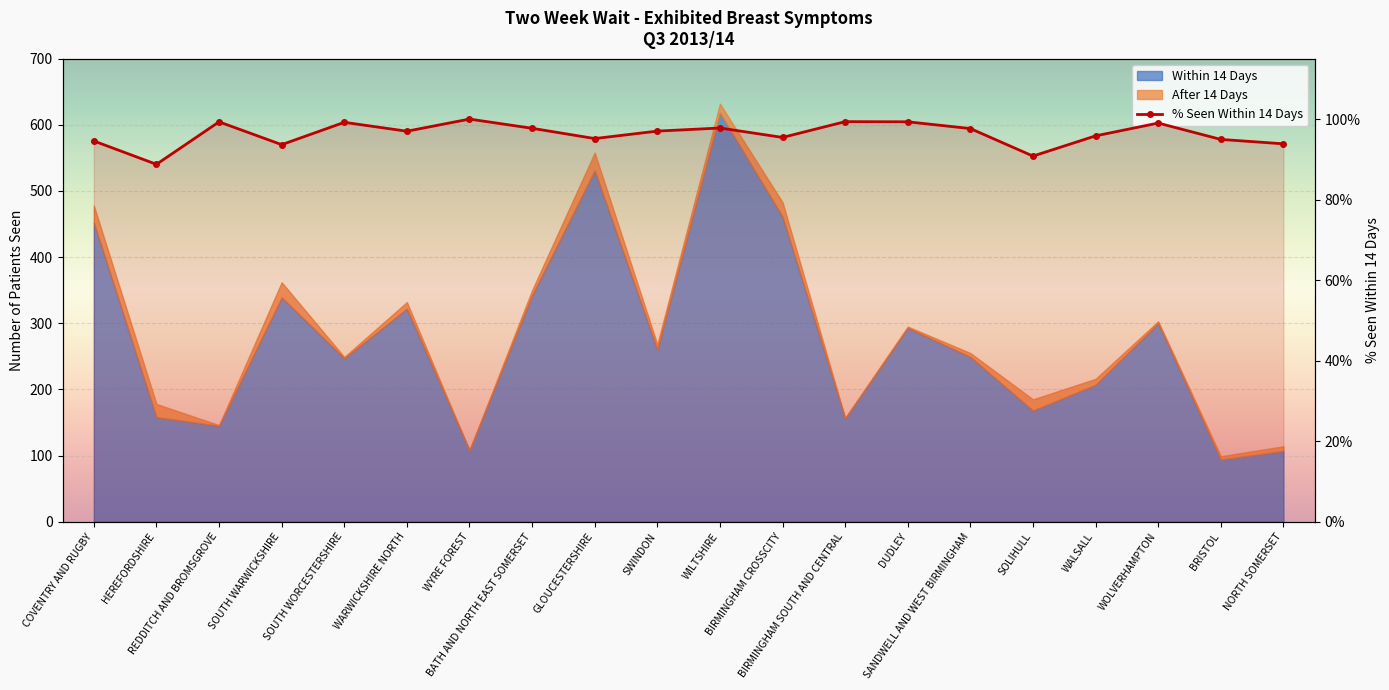

Where does the data first go above 97?

REDDITCH AND BROMSGROVE